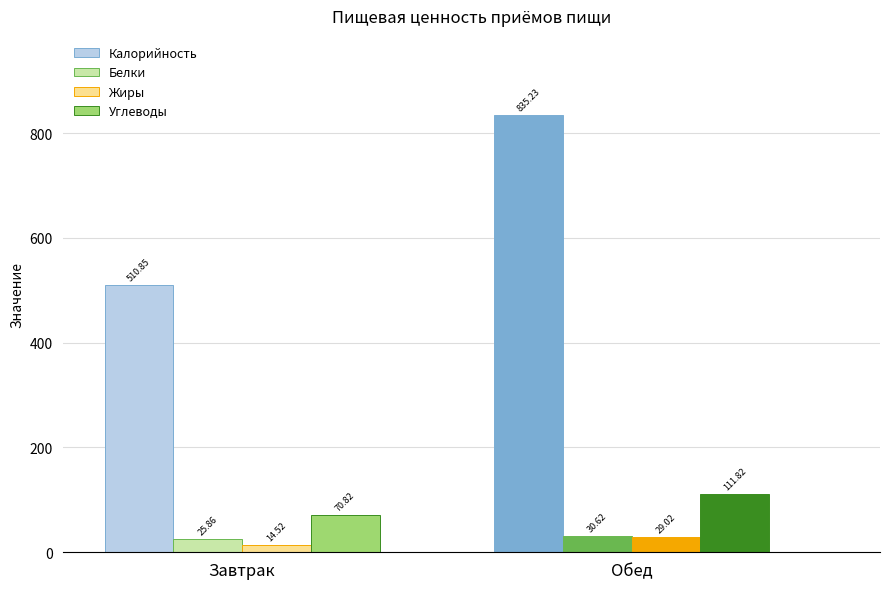

What is the greatest value displayed?

835.2